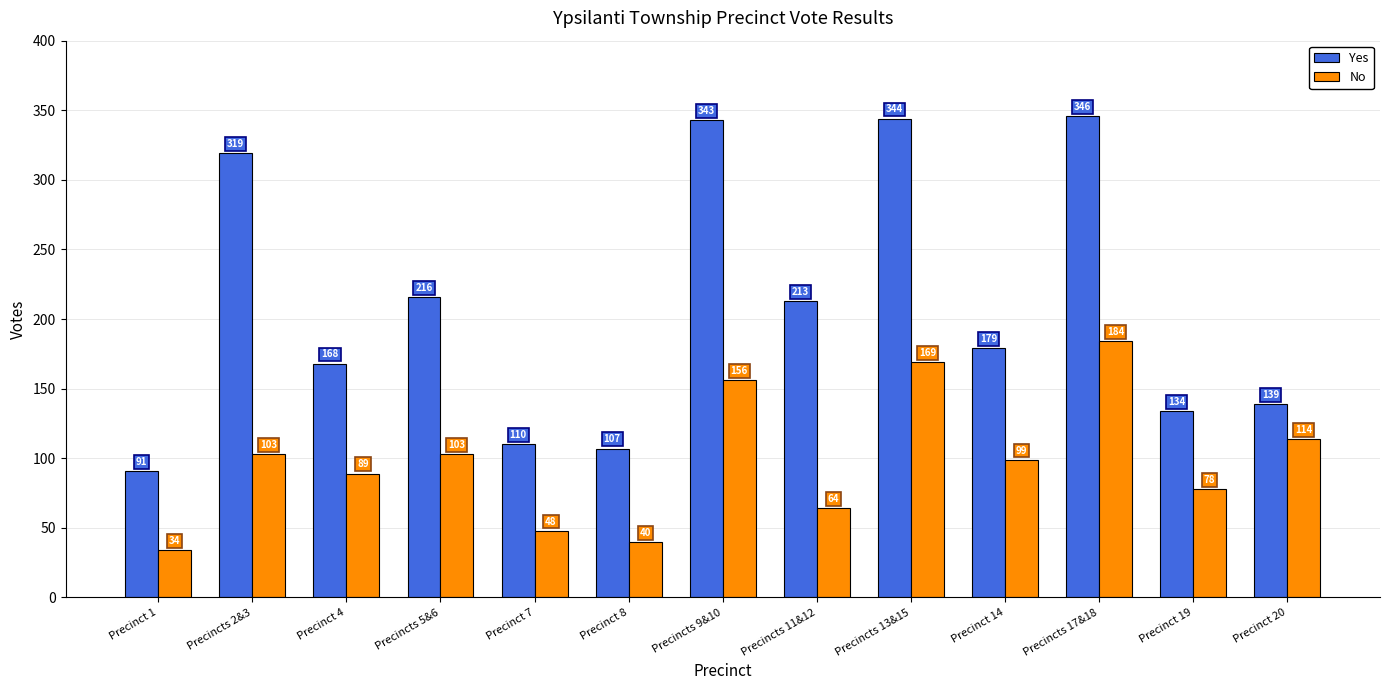

Where is Yes nearest to the value 218?

Precincts 5&6